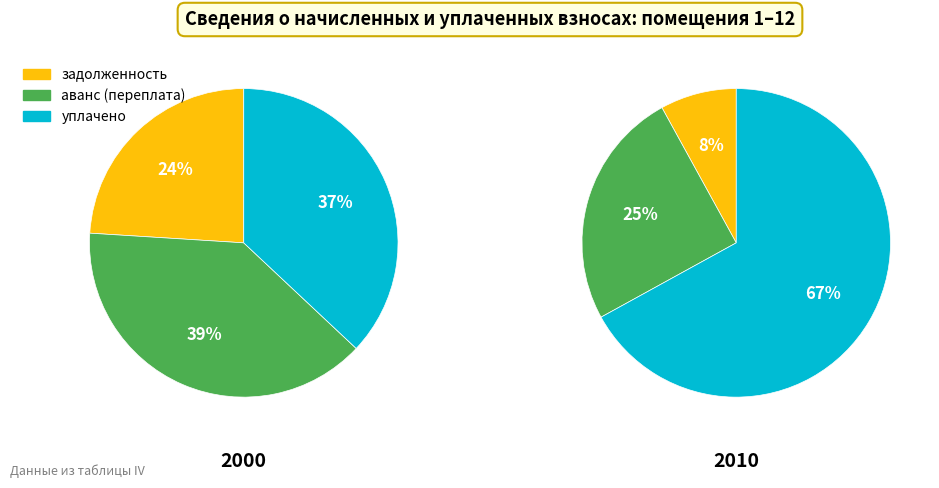

Combined, do 5 and 4 account for over 50%?

No